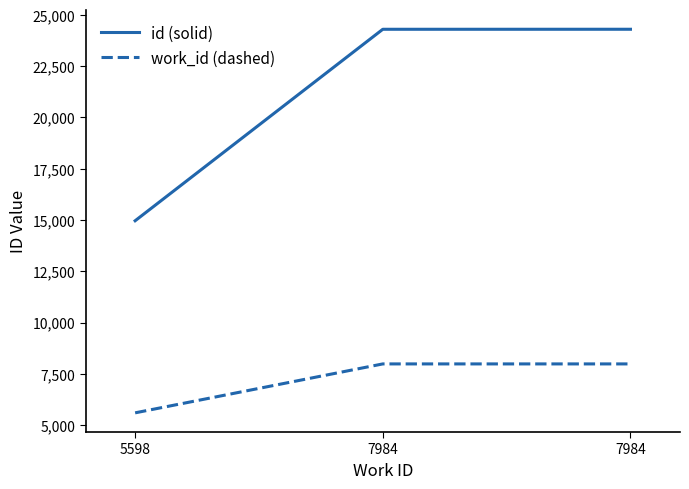

What are all the series names shown in the legend?

id (solid), work_id (dashed)